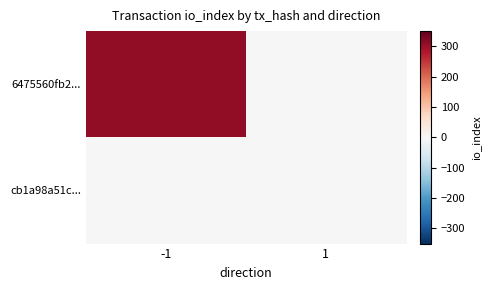

Rank the series by their average value, from highest to lowest.

6475560fb2..., cb1a98a51c...